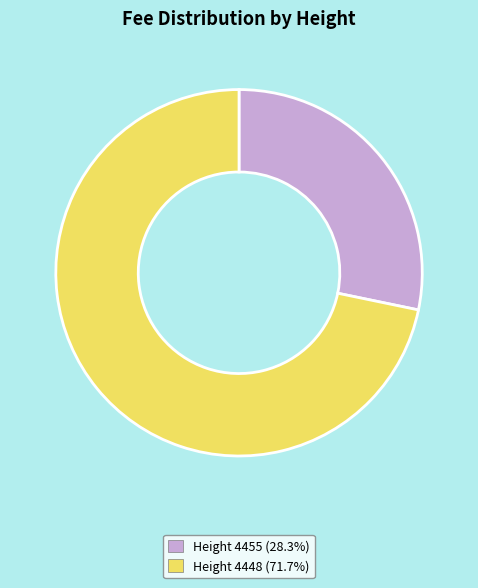

Is there any slice that represents more than half of the pie?

Yes